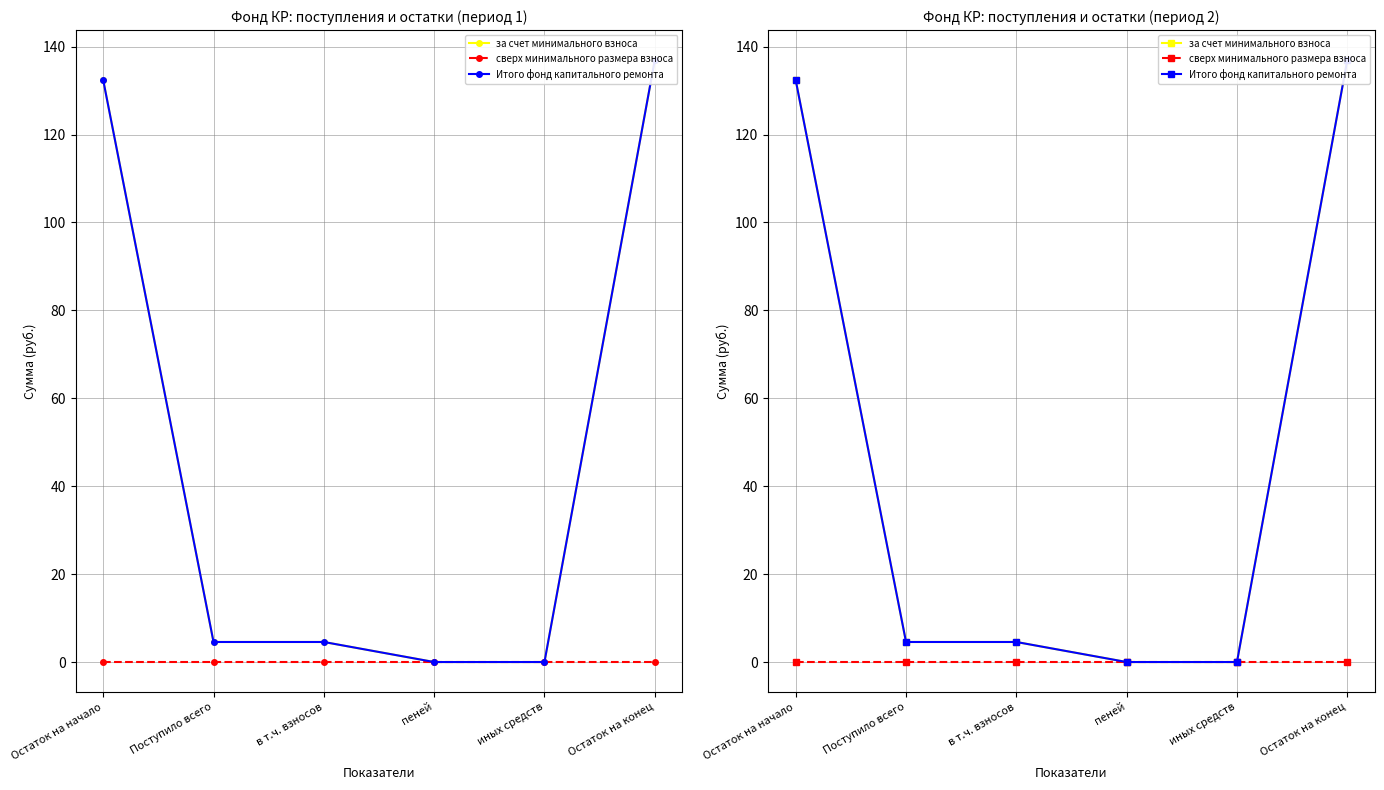

Reading left to right, transcribe all the data shown in this chart.

за счет минимального взноса: 132.3	4.6	4.6	0.0	0.0	136.9
сверх минимального размера взноса: 0.0	0.0	0.0	0.0	0.0	0.0
Итого фонд капитального ремонта: 132.3	4.6	4.6	0.0	0.0	136.9